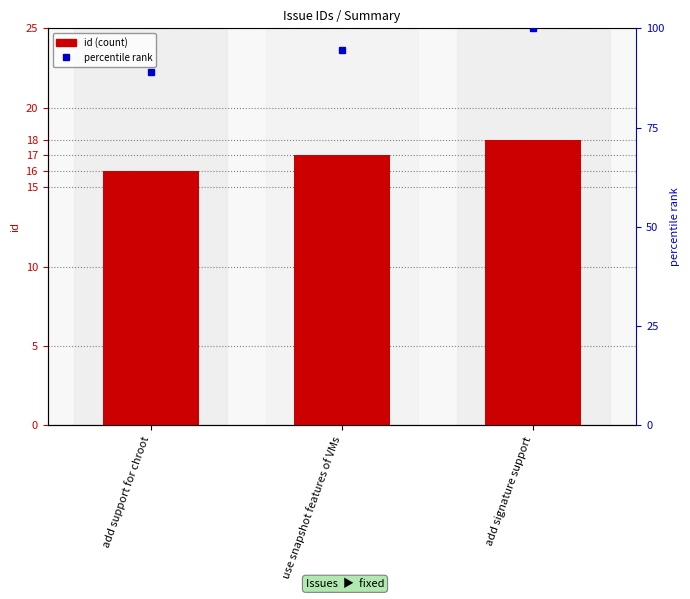

Reading right to left, what are all the values shown in this chart?

id: add signature support=18.0	use snapshot features of VMs=17.0	add support for chroot=16.0
percentile rank: add signature support=100.0	use snapshot features of VMs=94.4	add support for chroot=88.9